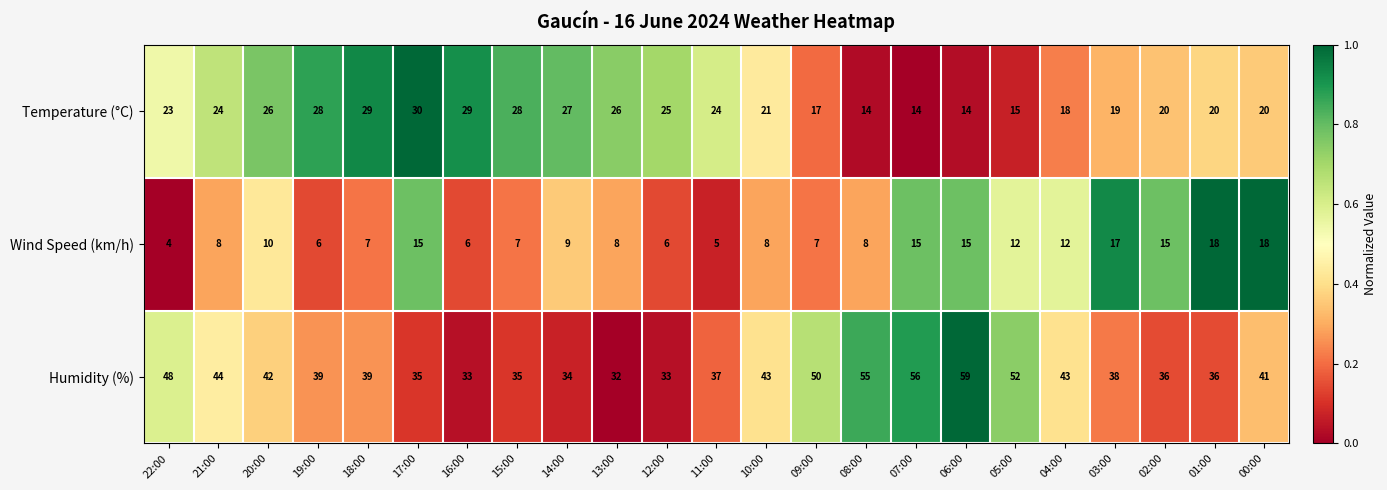

At which label is Wind Speed (km/h) closest to 11?

20:00